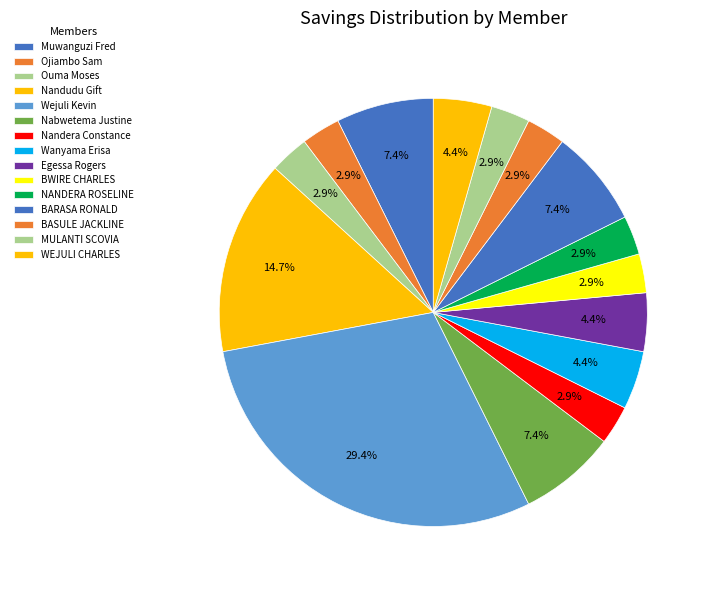

What is the ratio of the value at Nandudu Gift to the value at Ouma Moses?

5.0